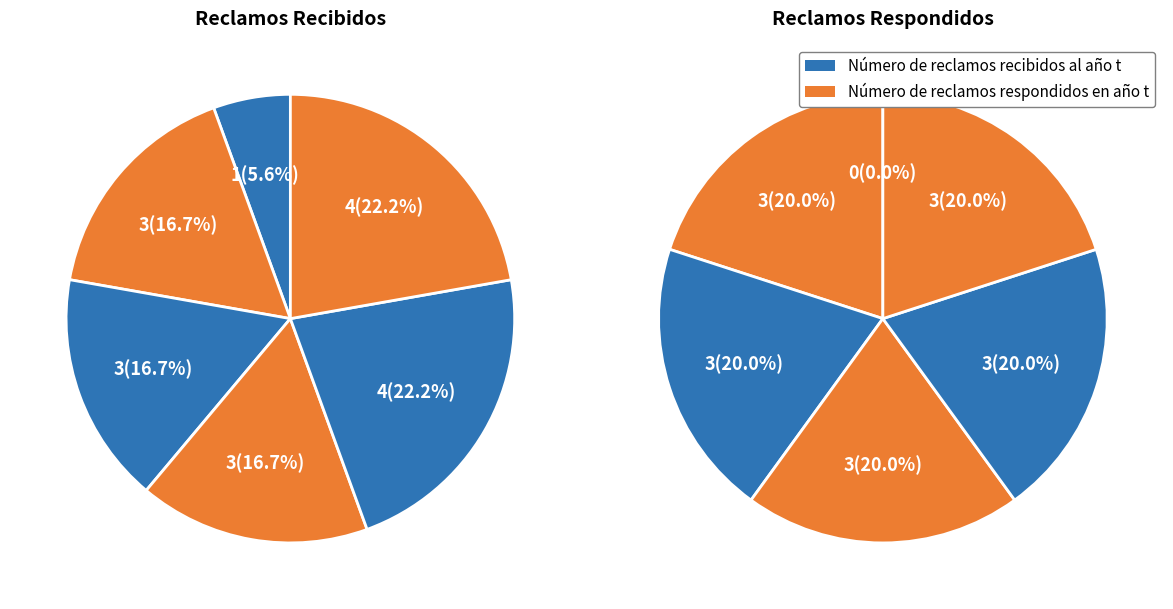

To the nearest percent, what percentage of the pie is Mayo?

17%